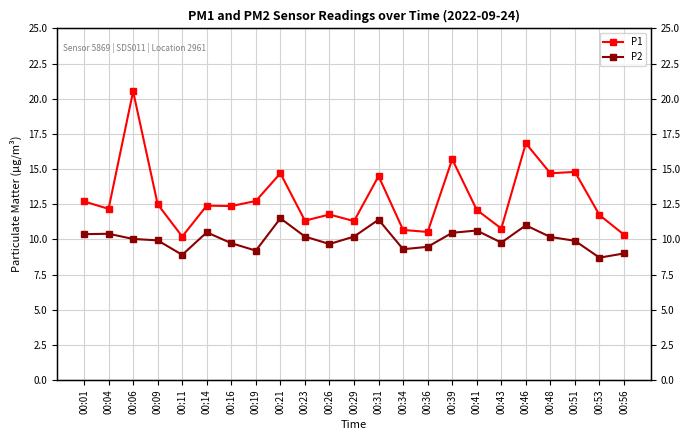

What is the difference between the maximum and second lowest values in the P2 series?

2.6